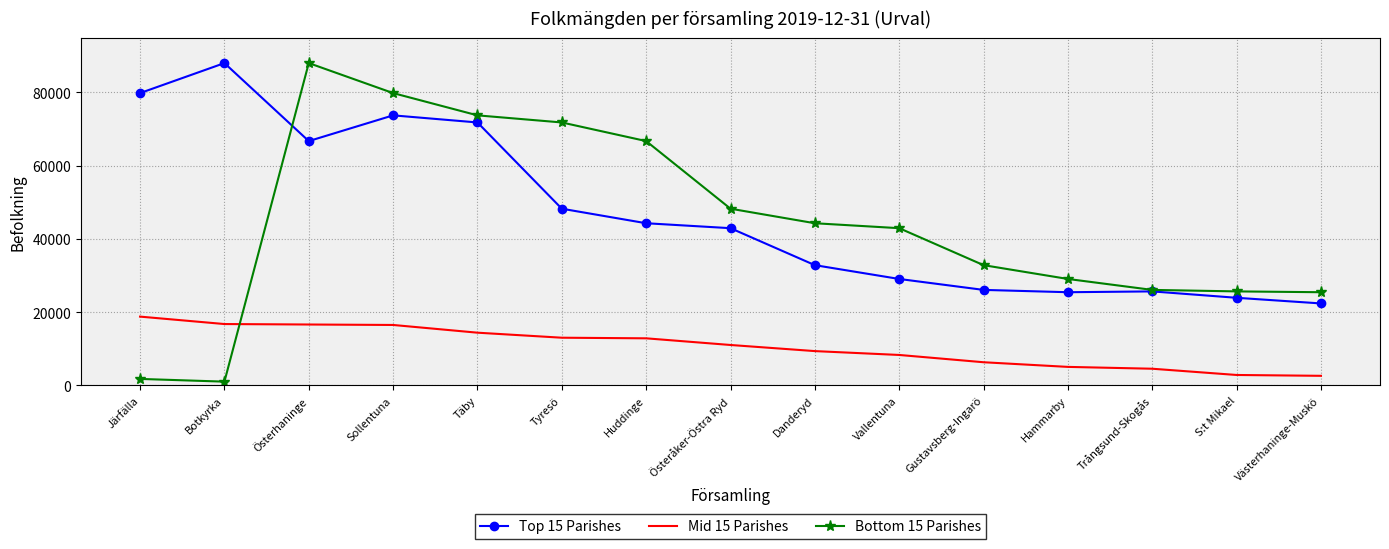

The Mid 15 Parishes series shows 12992 at Tyresö. True or false?

True